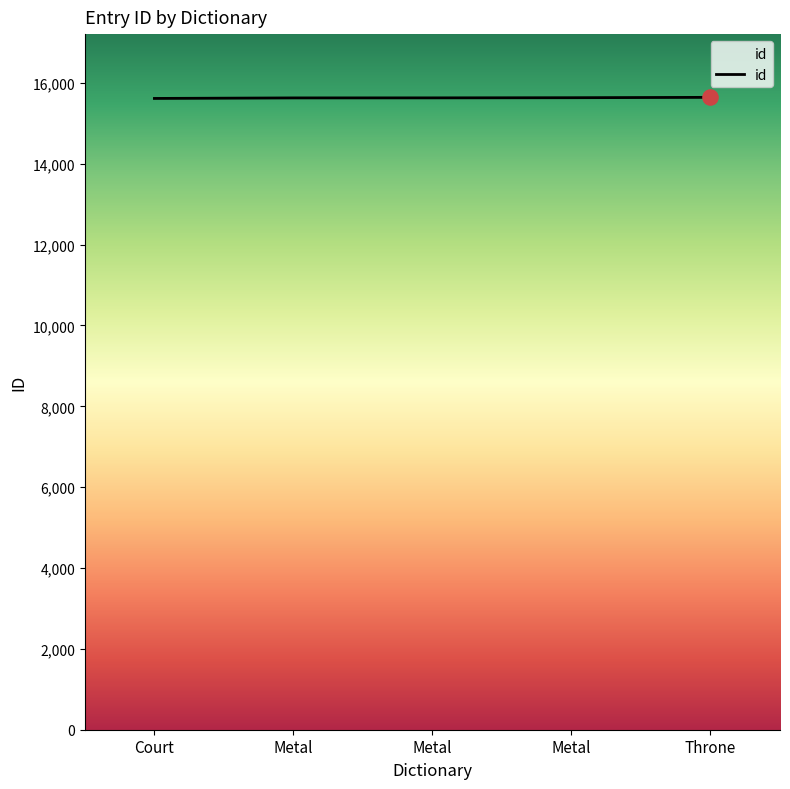

What is the change in value from Court to Metal?

+14